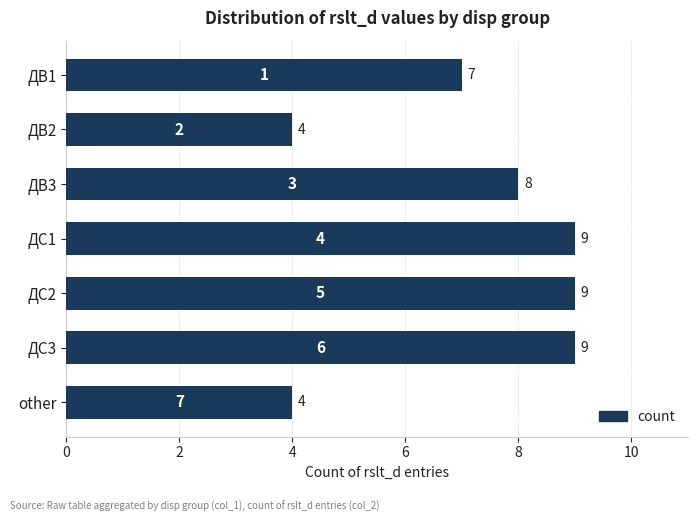

What is the label of the 1st bar from the top?

ДВ1